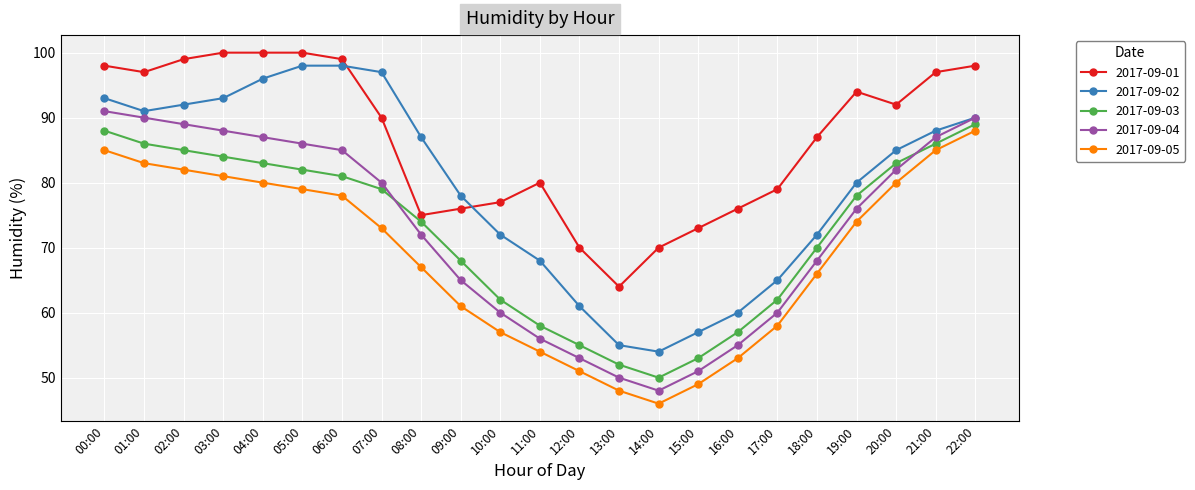

At which label does 2017-09-02 reach its minimum?

14:00